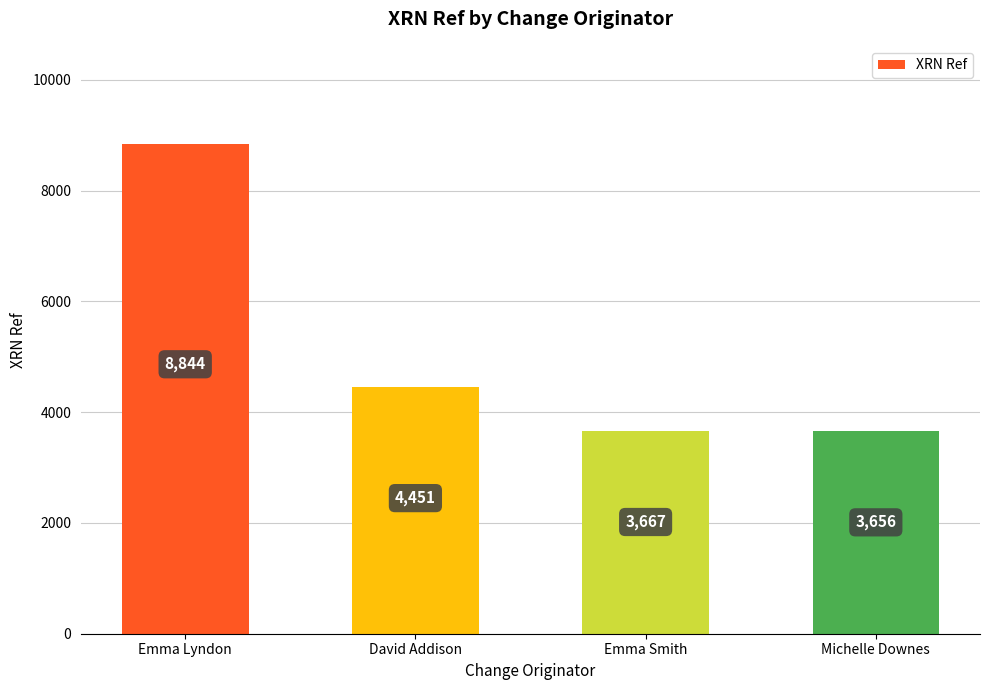

What is the ratio of the value at David Addison to the value at Emma Smith?

1.2